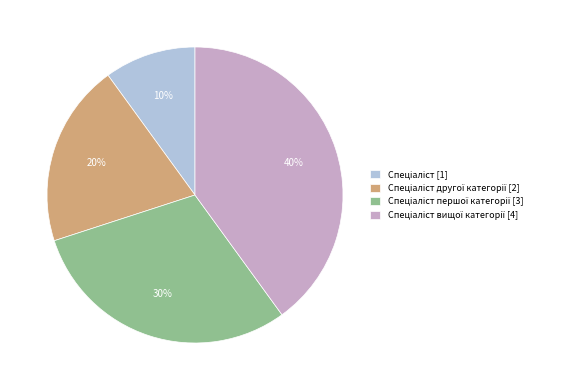

Does any single category account for the majority?

No